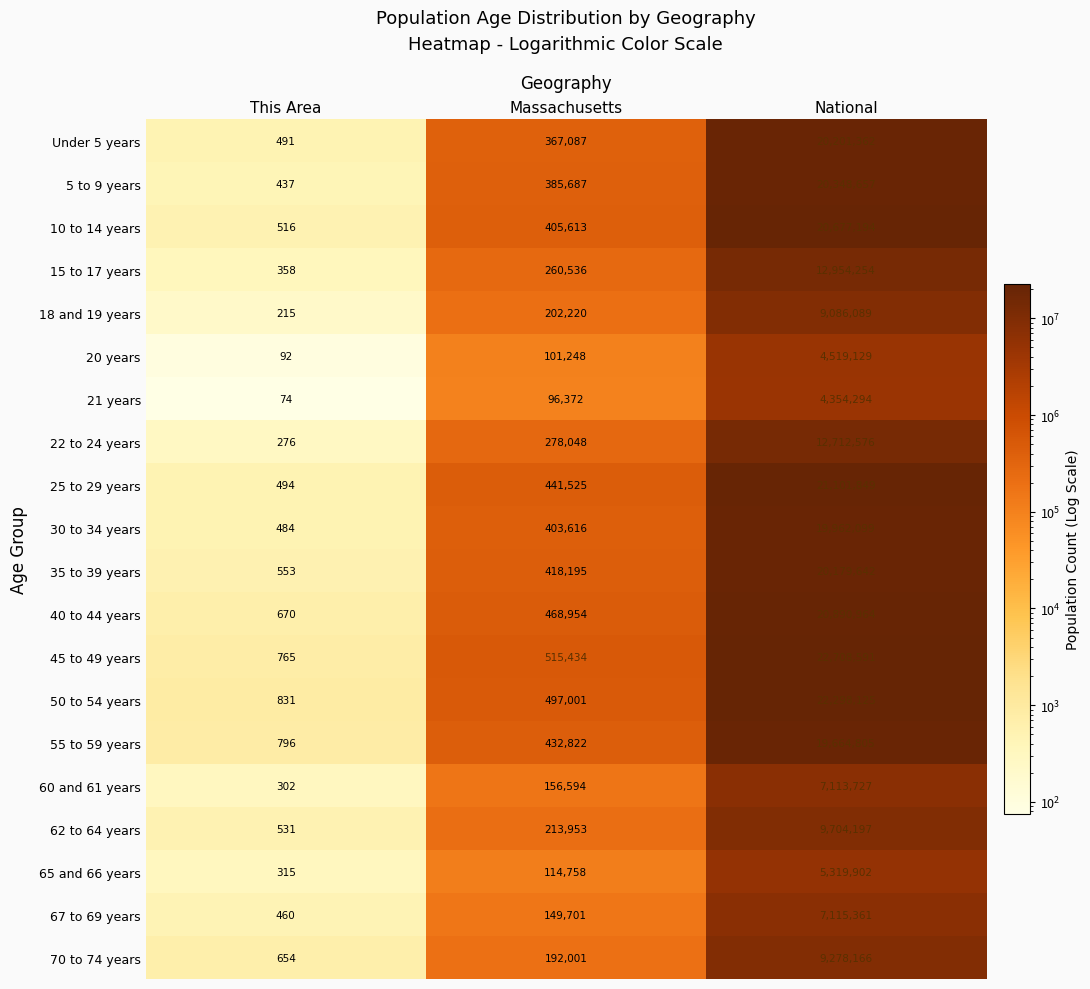

At which label is 21 years closest to 2177184?

Massachusetts